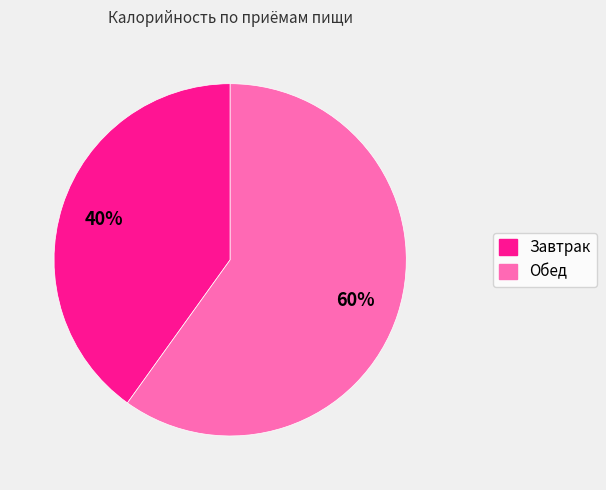

What percentage is the Завтрак slice, to the nearest percent?

40%